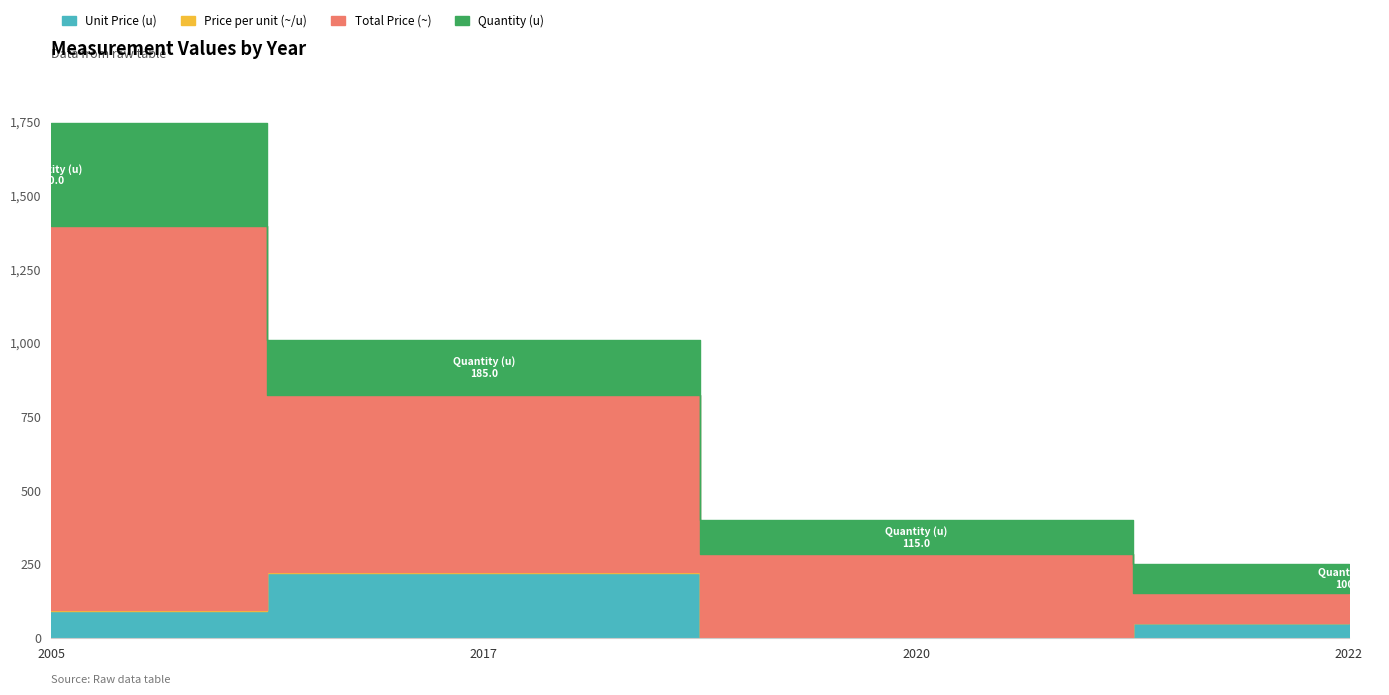

What is the total value across all series at 2017?

1008.2